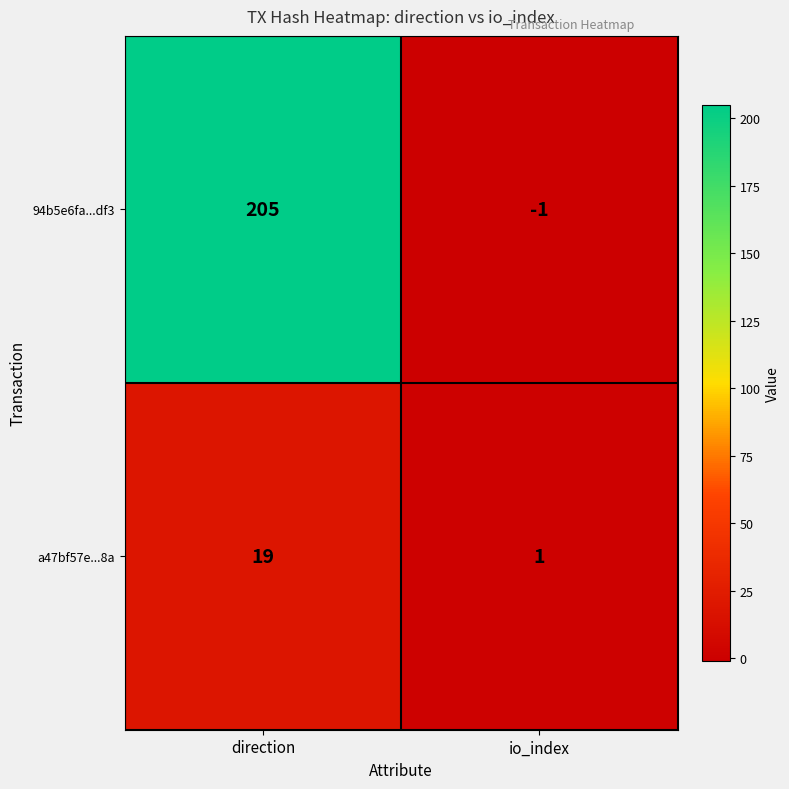

Which series changed the most between direction and io_index?

94b5e6fa...df3